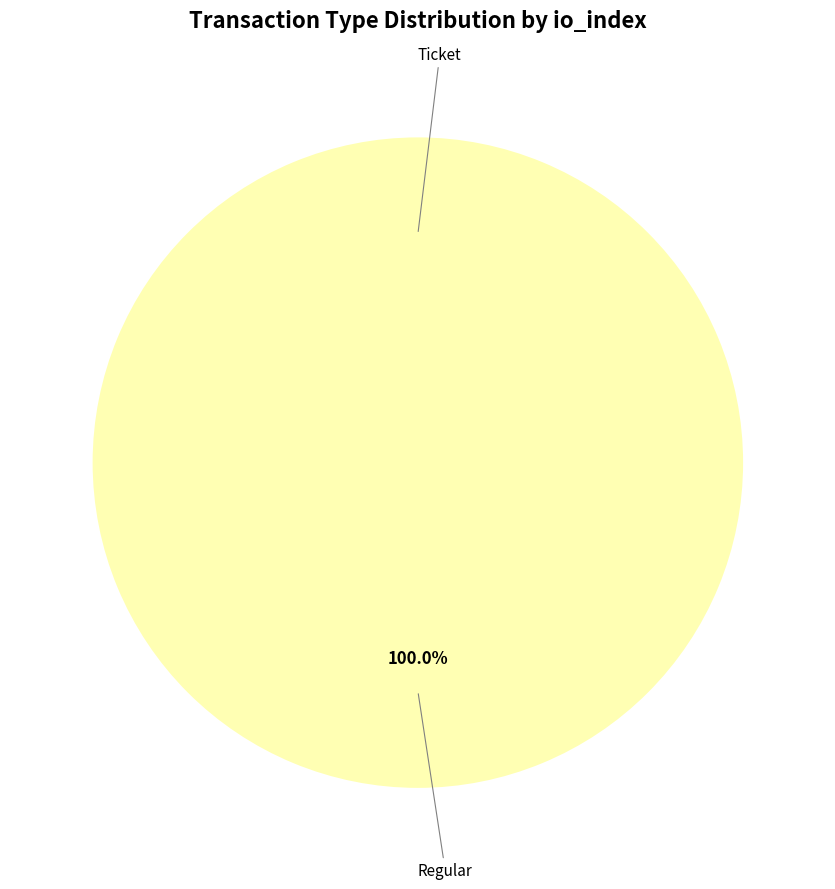

Count the number of slices in the pie.

2